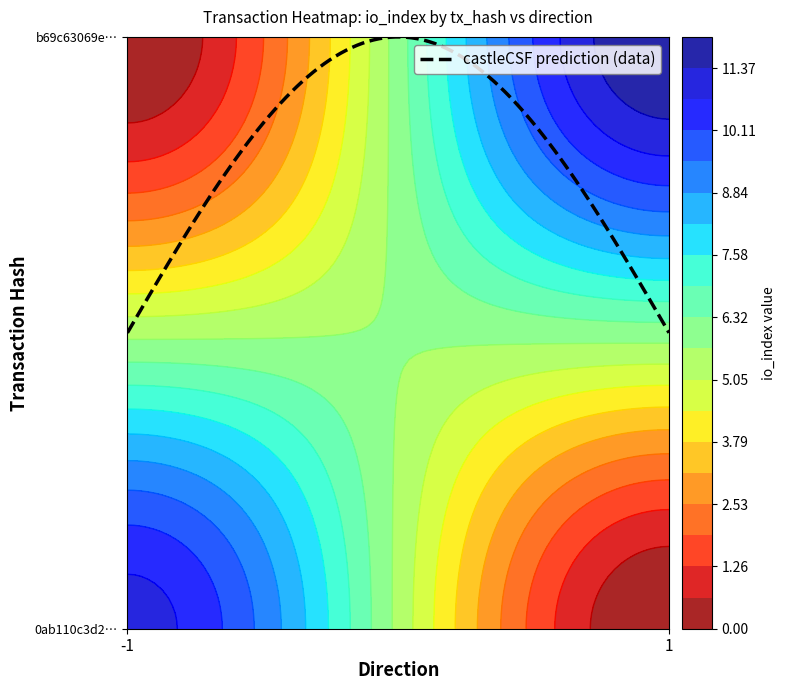

Reading left to right, what are all the values shown in this chart?

0ab110c3d2b63b967b4b69657640f422a65e394: -1	11
b69c63069ec5752892ab4b90b28e1655d8f0605: 1	12